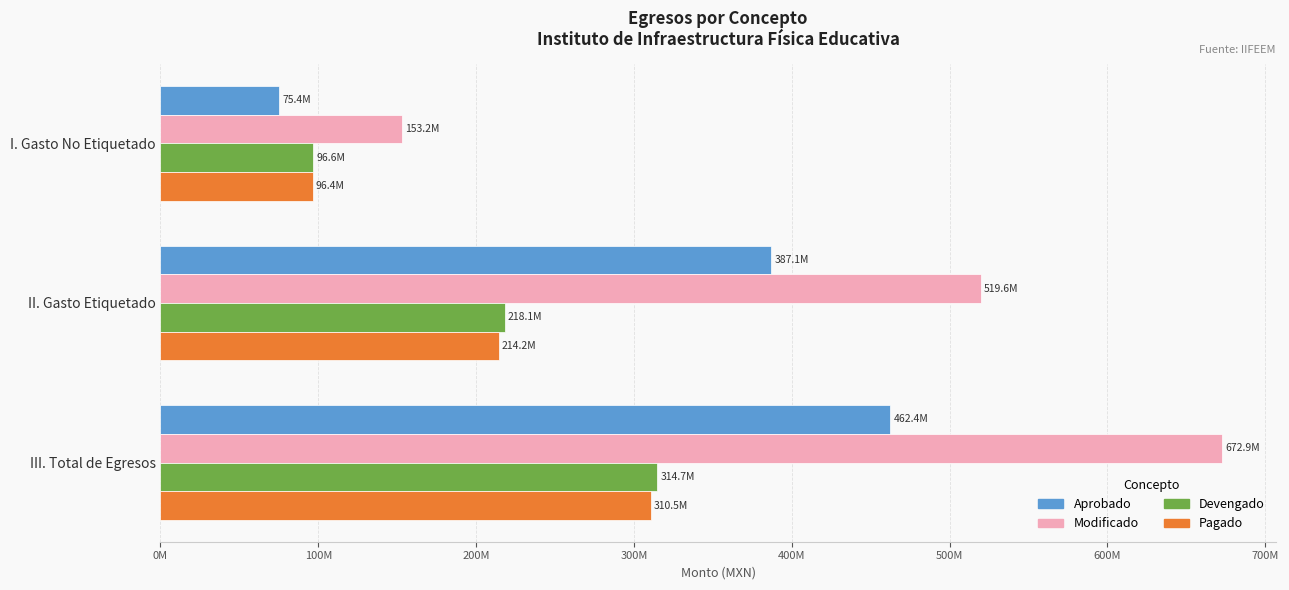

What are all the series names shown in the legend?

Aprobado, Modificado, Devengado, Pagado